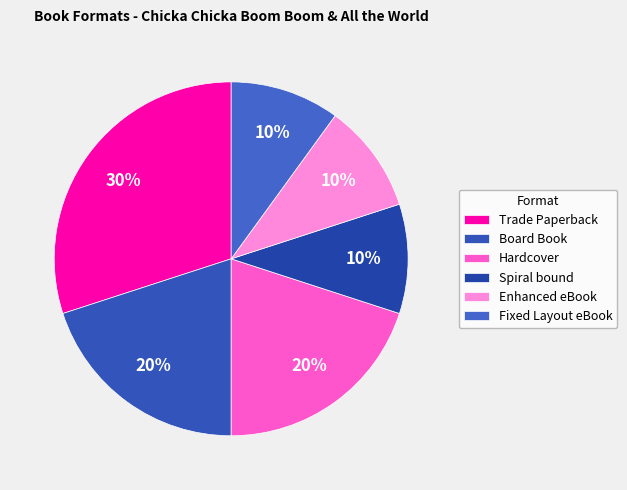

Does Board Book account for over 50% of the chart?

No